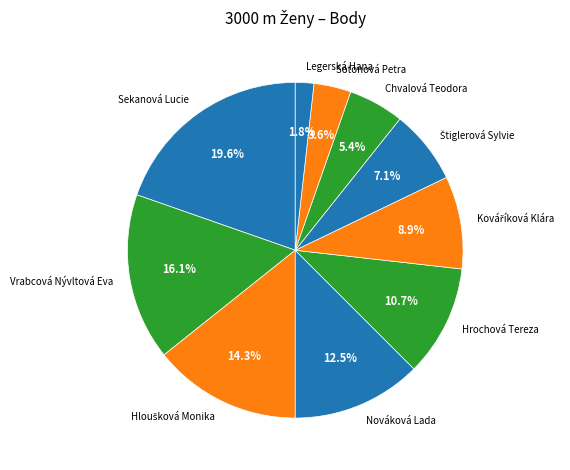

Which slice is the smallest?

Legerská Hana